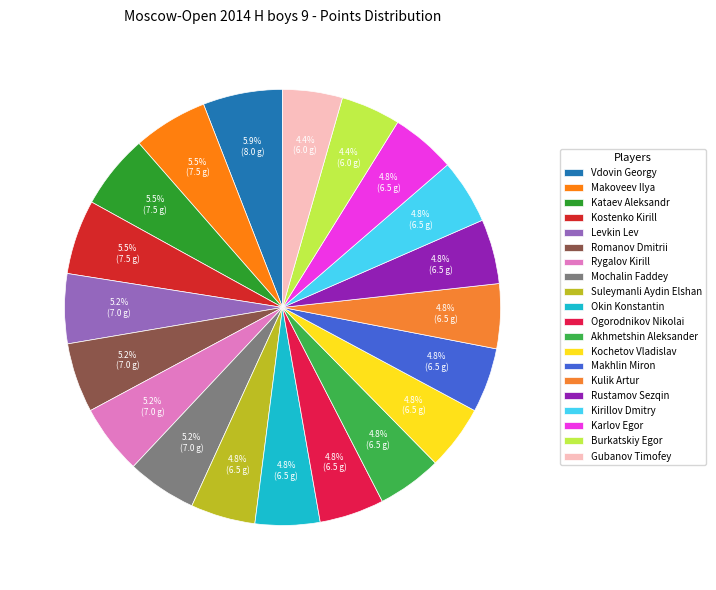

How many segments does this pie chart have?

20